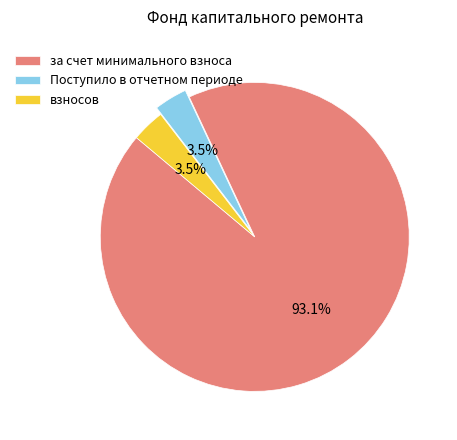

Which slice is the largest?

за счет минимального взноса